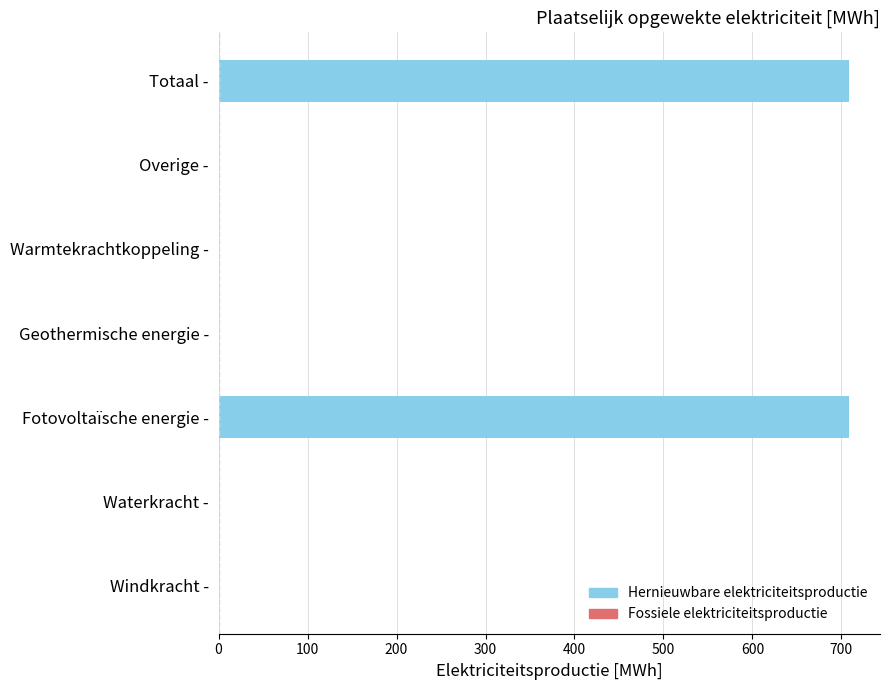

The value at Overige - is 221.8. True or false?

False